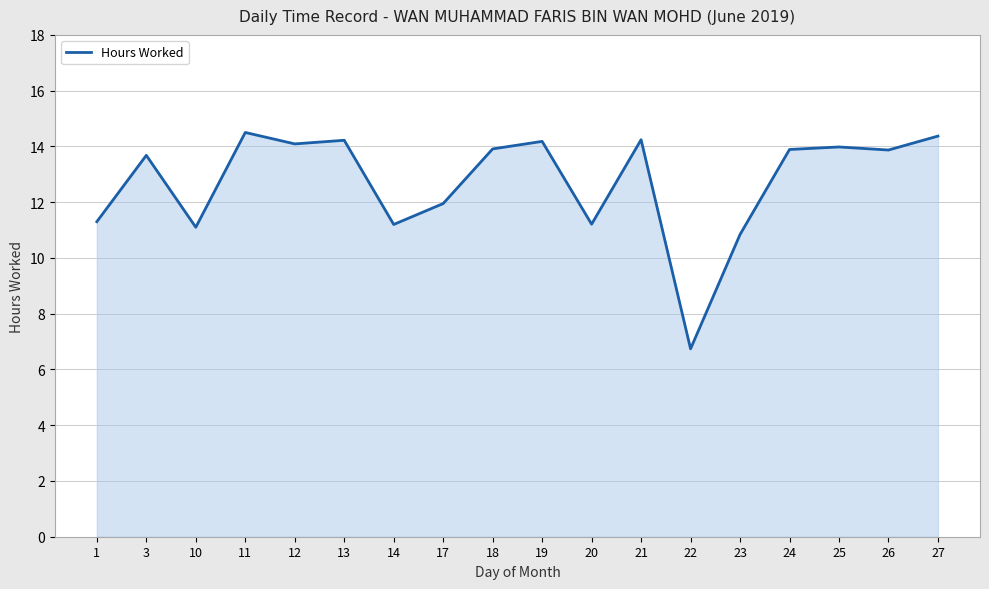

Read the value at 1.

11.3